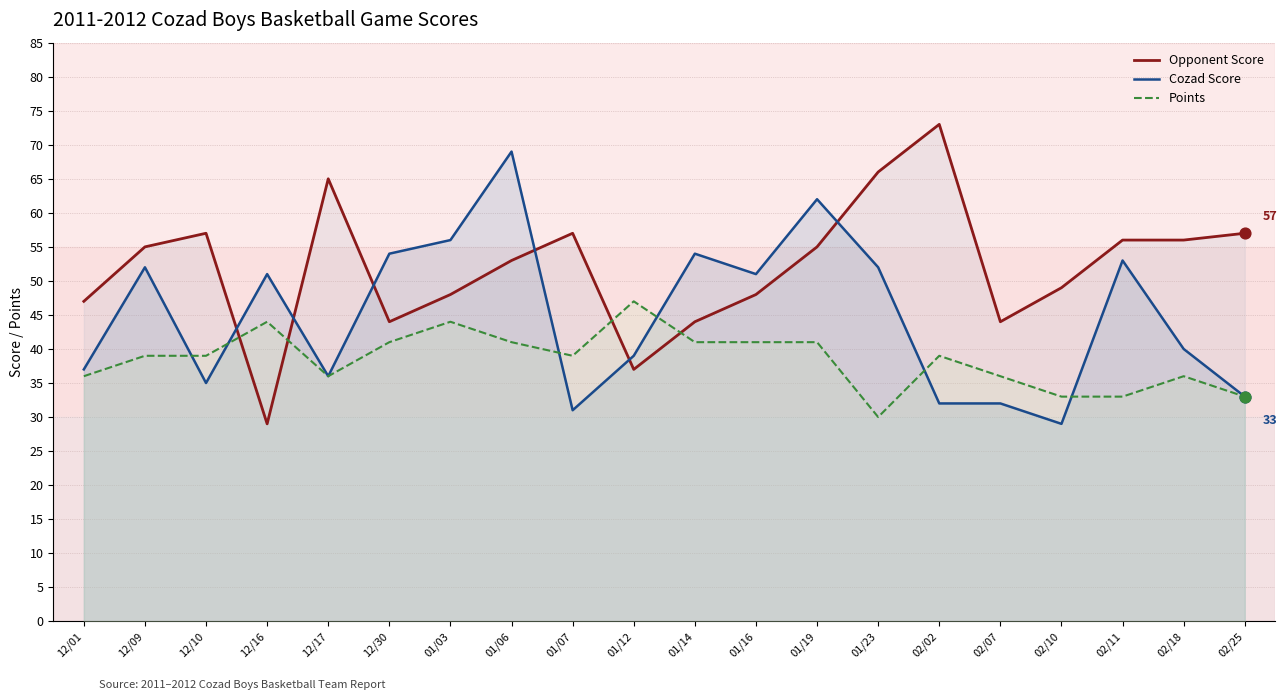

Which series contains the highest Y value?

Opponent Score